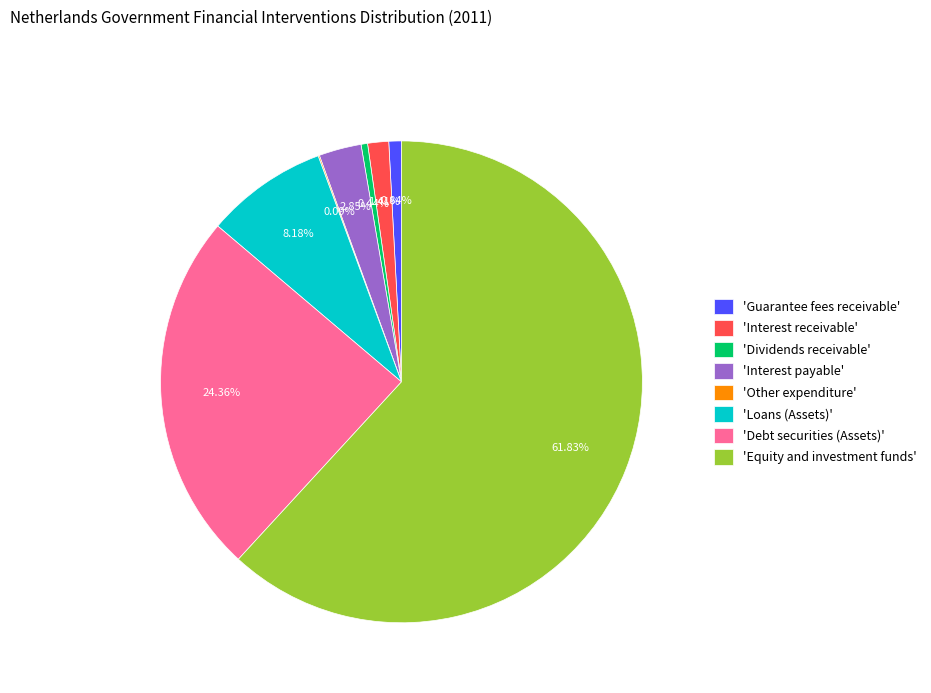

Is there a majority slice in this chart?

Yes